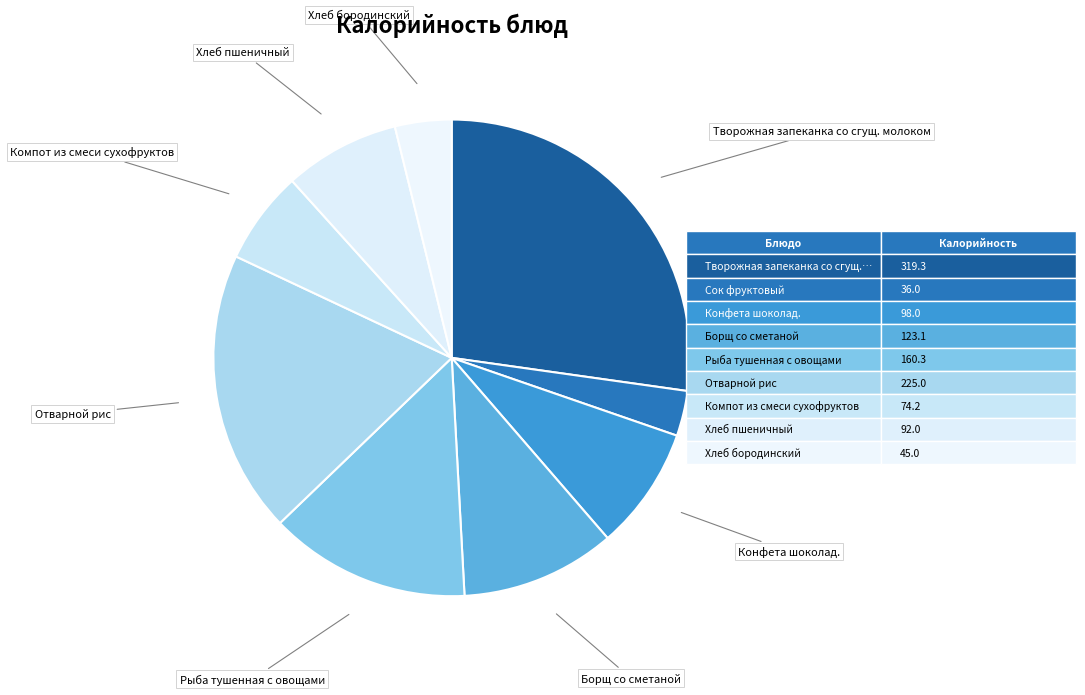

How many slices are in this pie chart?

9